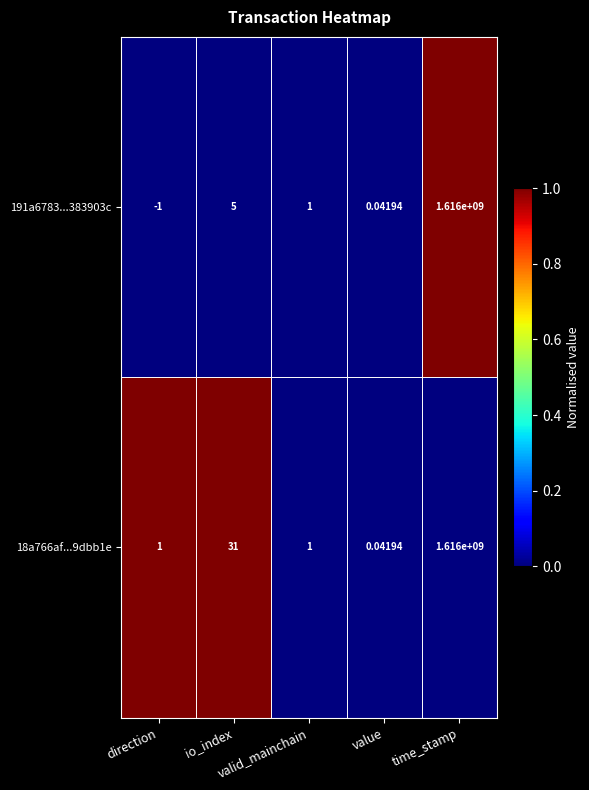

How many series are shown in this chart?

2